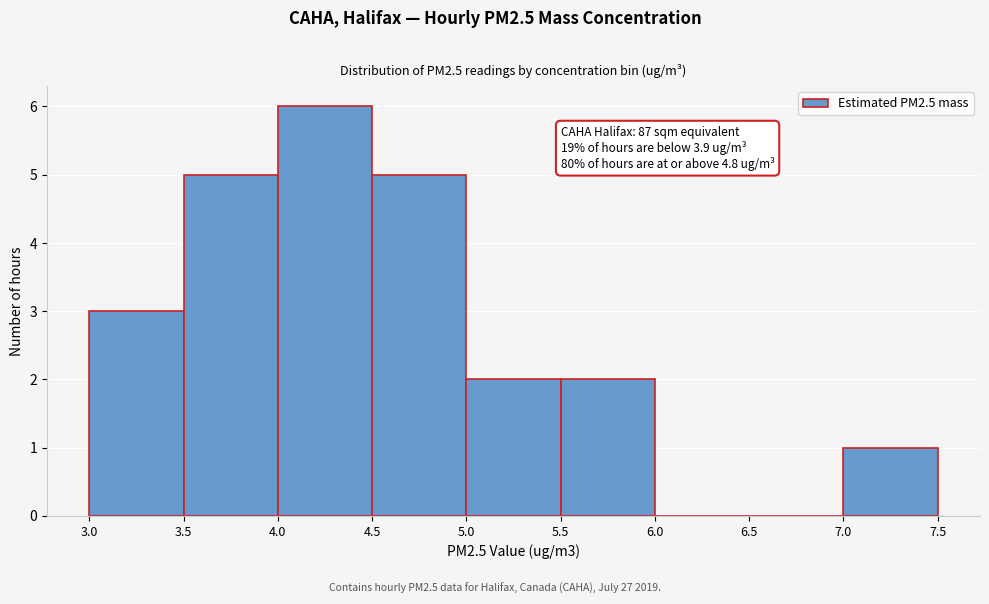

Over which range of the x-axis is the bar tallest?

4.0 to 4.5